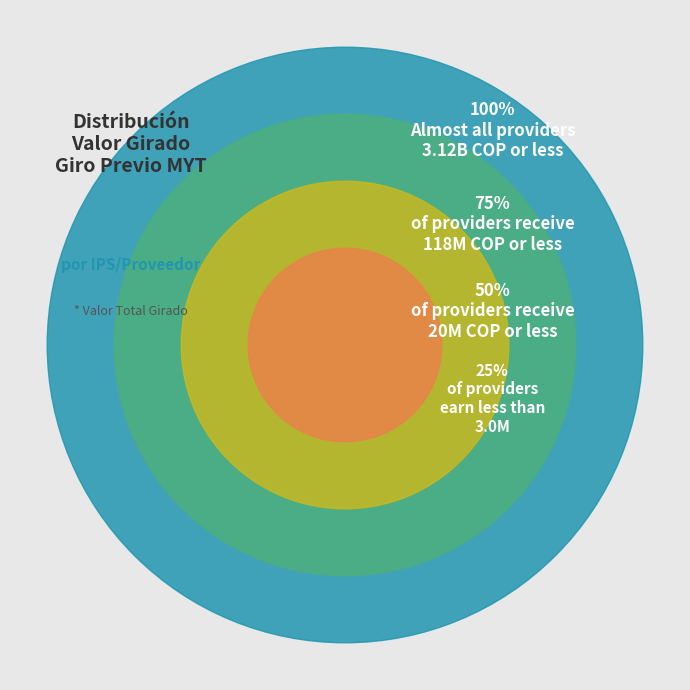

Is there a majority slice in this chart?

No